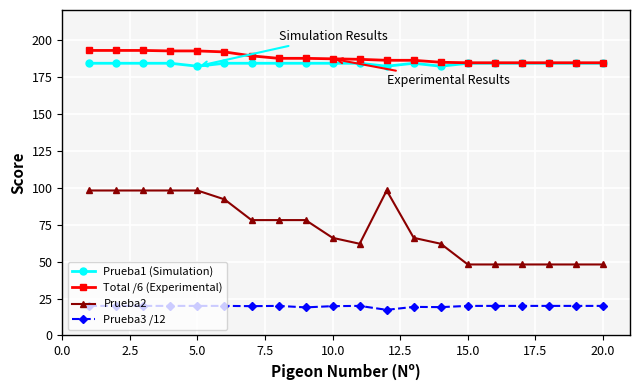

True or false: Prueba1 (Simulation) and Prueba3 /12 cross at least once.

False